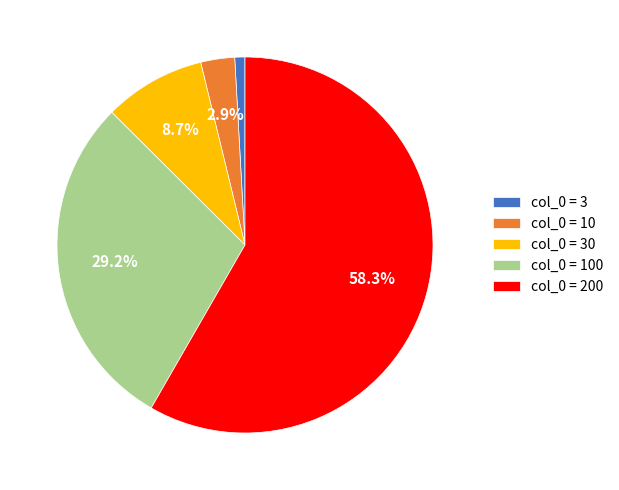

Does col_0 = 200 account for over 50% of the chart?

Yes